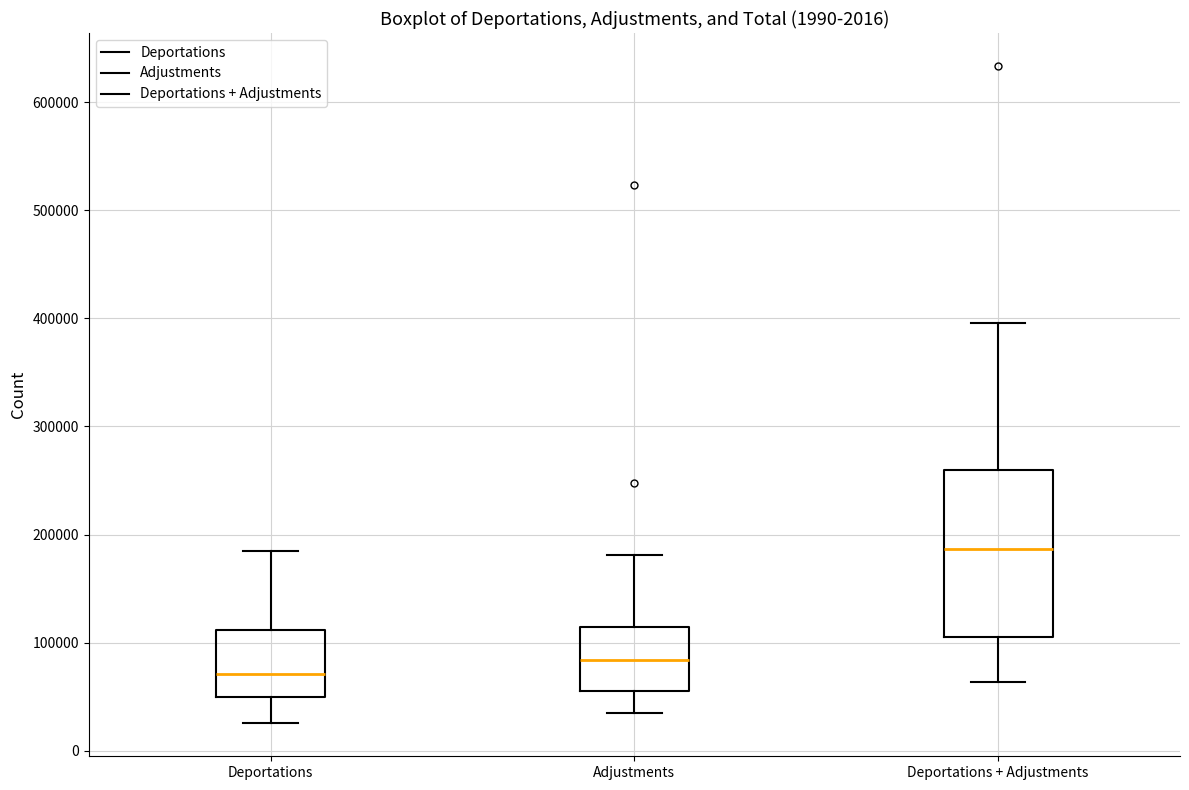

Which box's median line is the highest?

Deportations + Adjustments